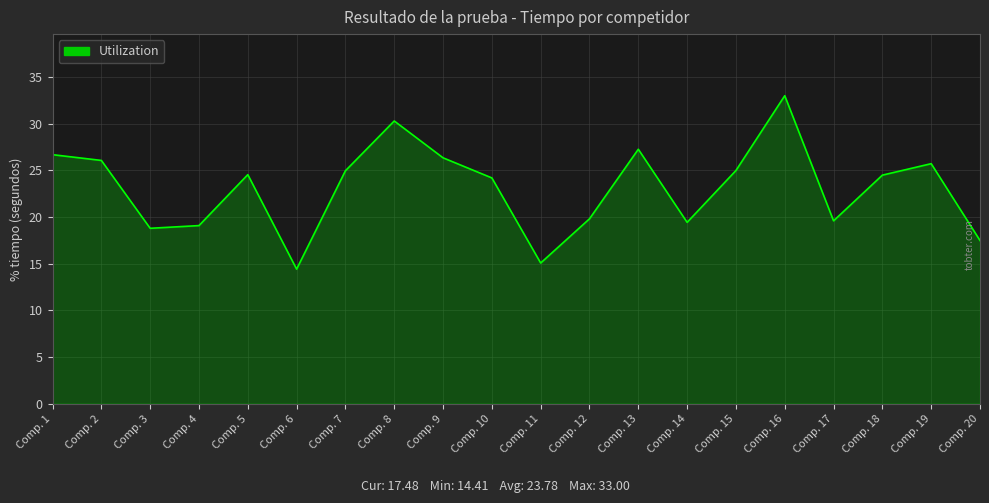

What is the ratio of the value at Comp. 16 to the value at Comp. 7?

1.3